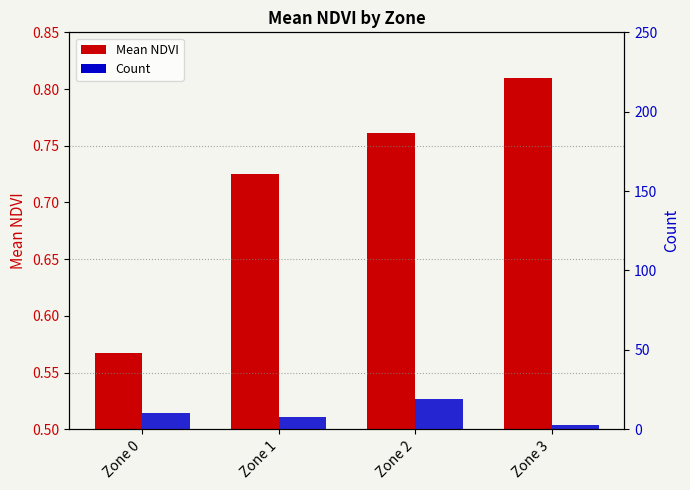

How many groups of bars are there?

4